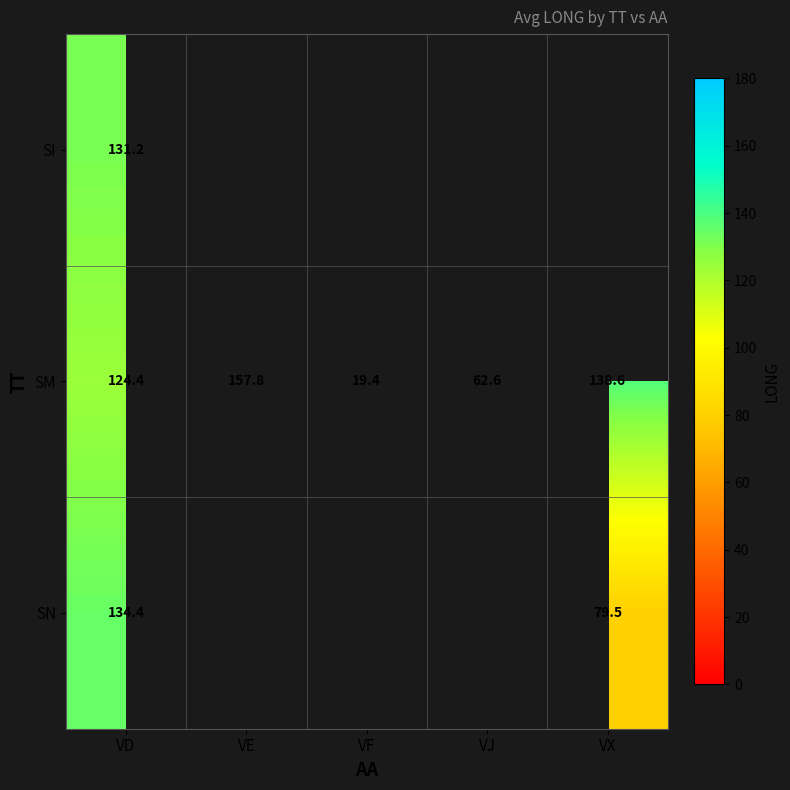

At how many categories does at least one series exceed 31?

4